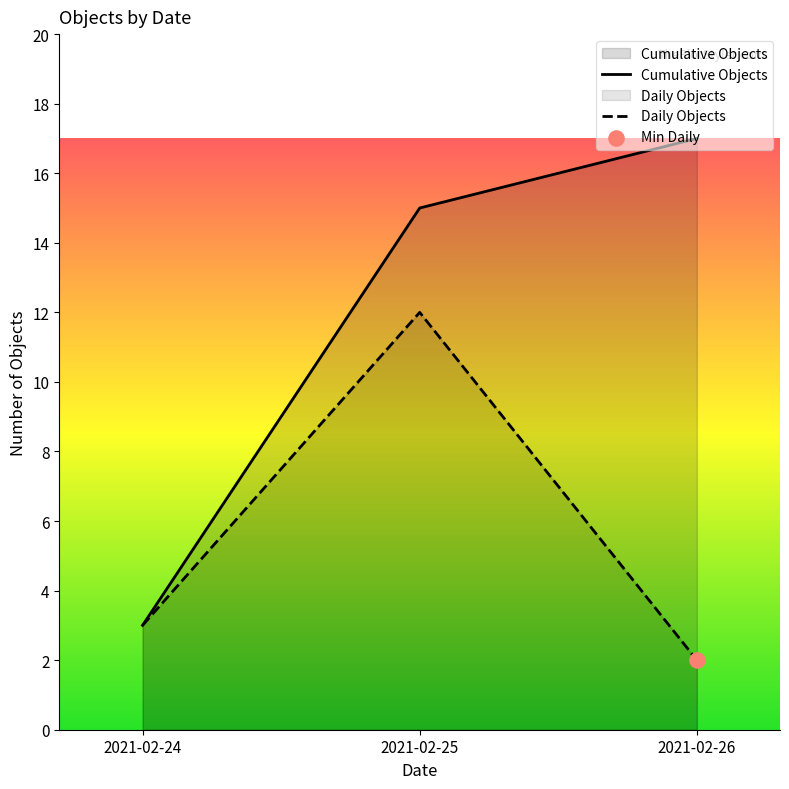

Which series changed the most between 2021-02-24 and 2021-02-26?

Cumulative Objects